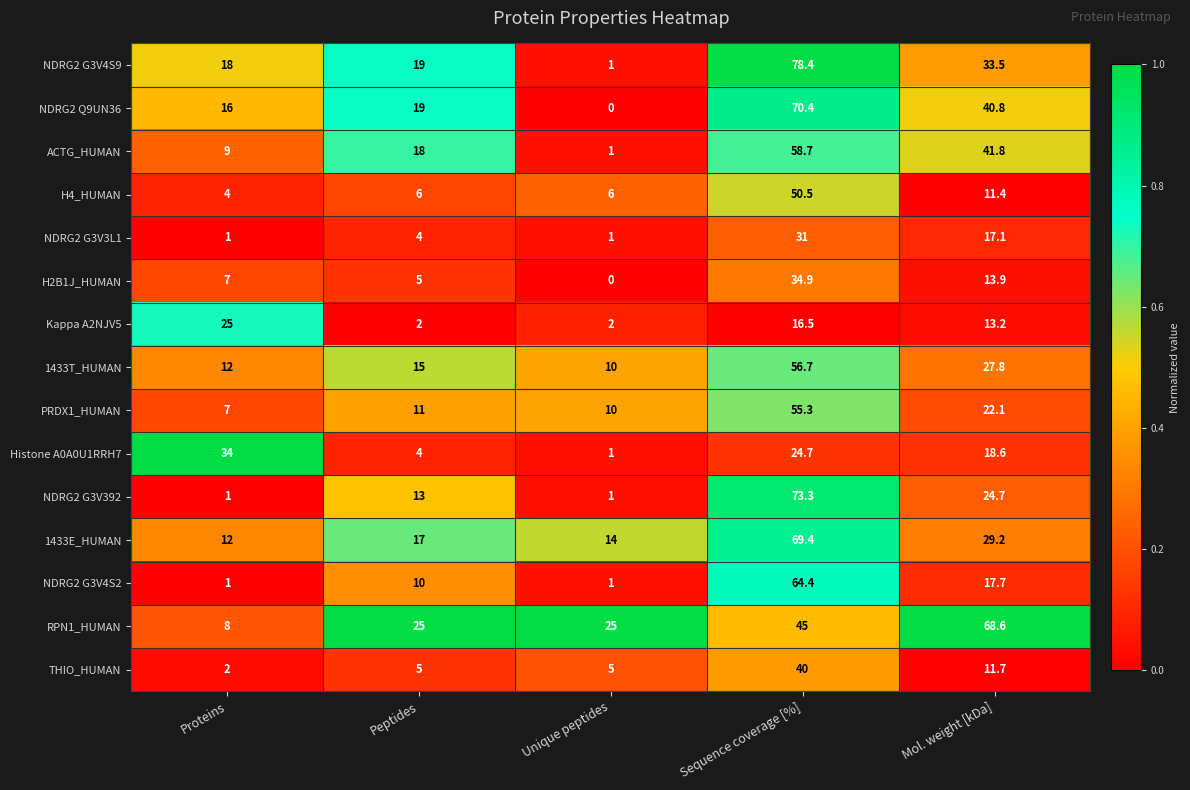

What is the maximum value shown in the chart?

78.4